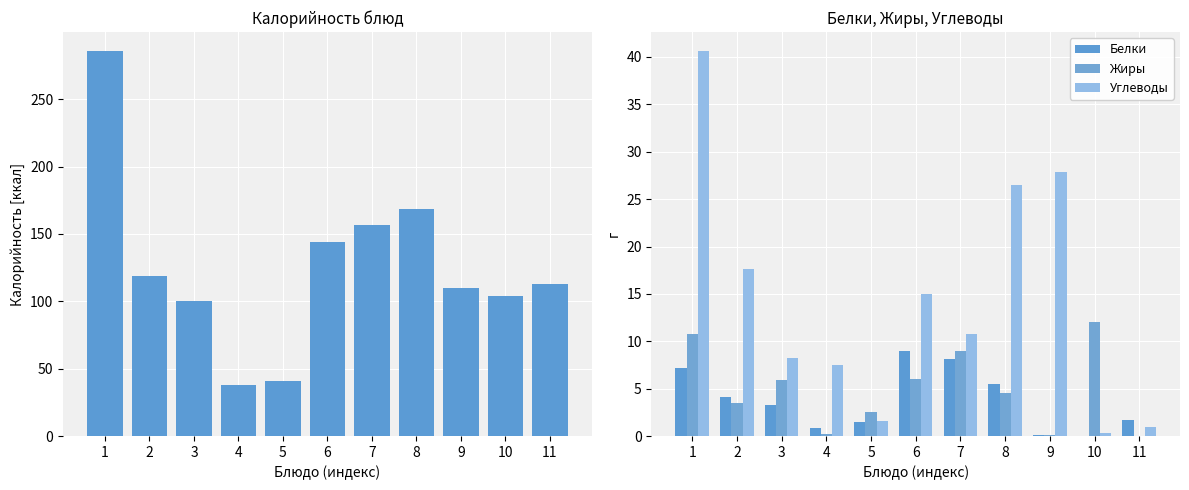

How many data points does each series have?

11